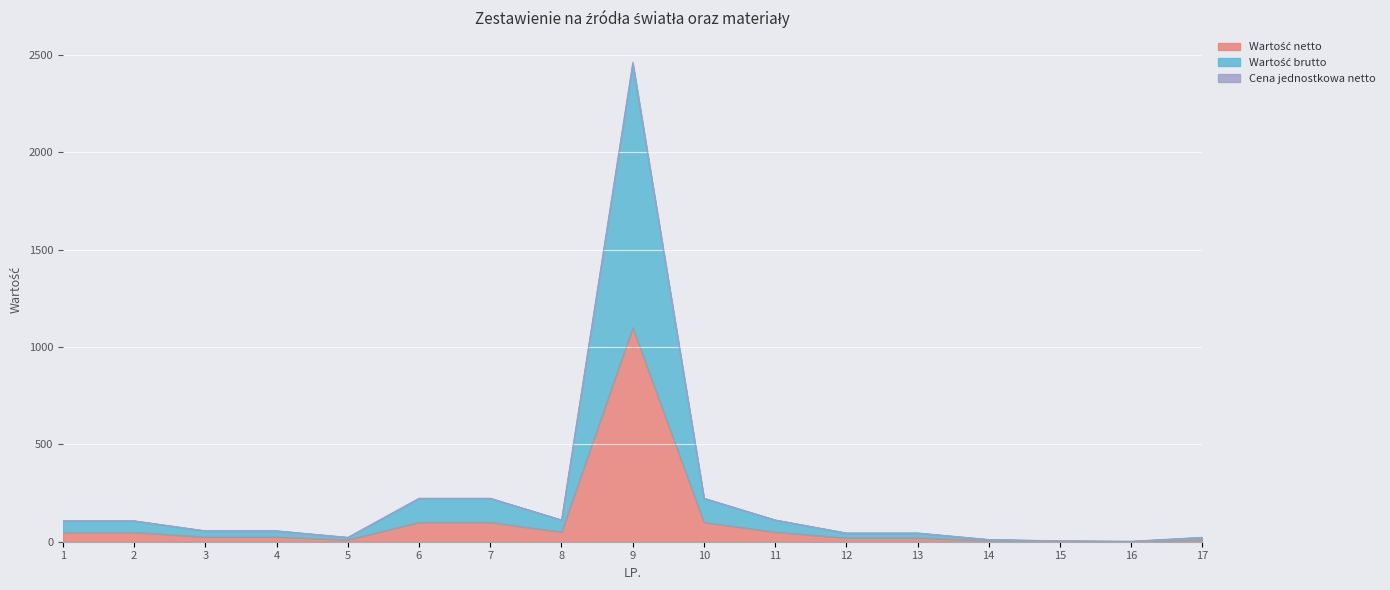

Between 11 and 14, which series saw the biggest shift?

Wartość netto